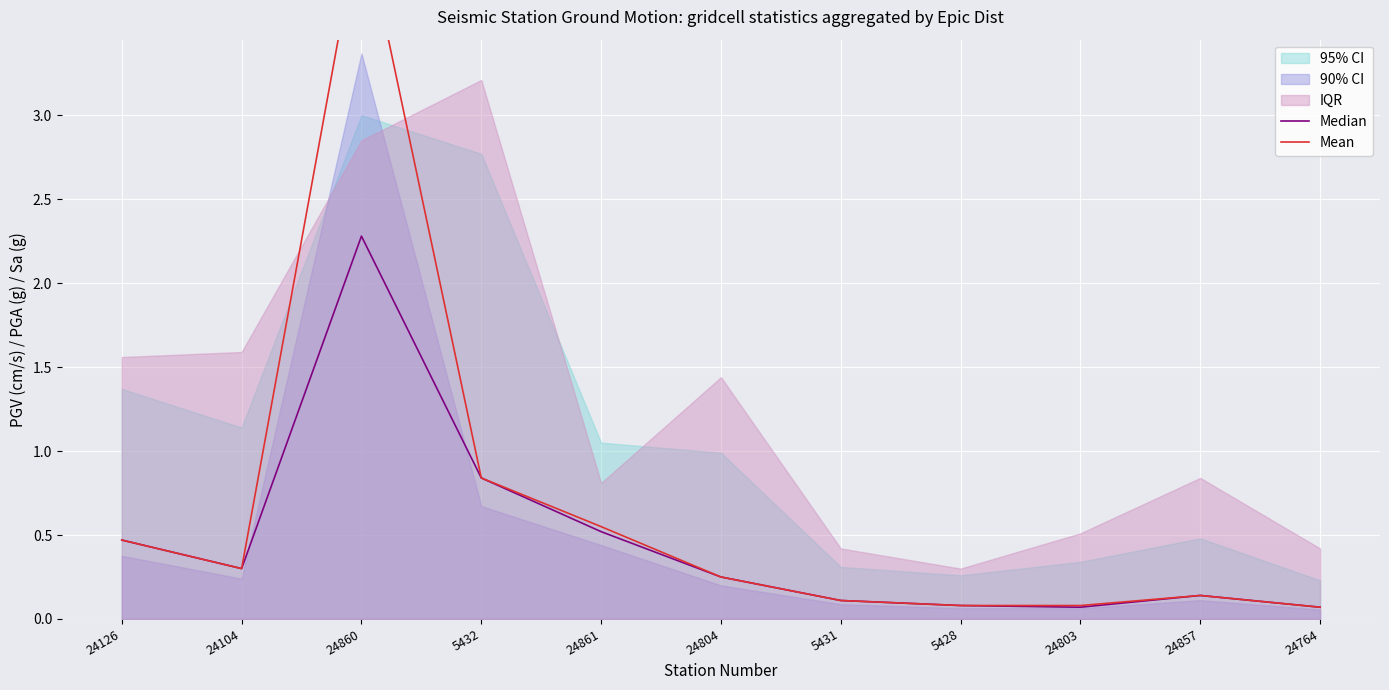

In Median, how many points are higher than both neighbors (excluding endpoints)?

2